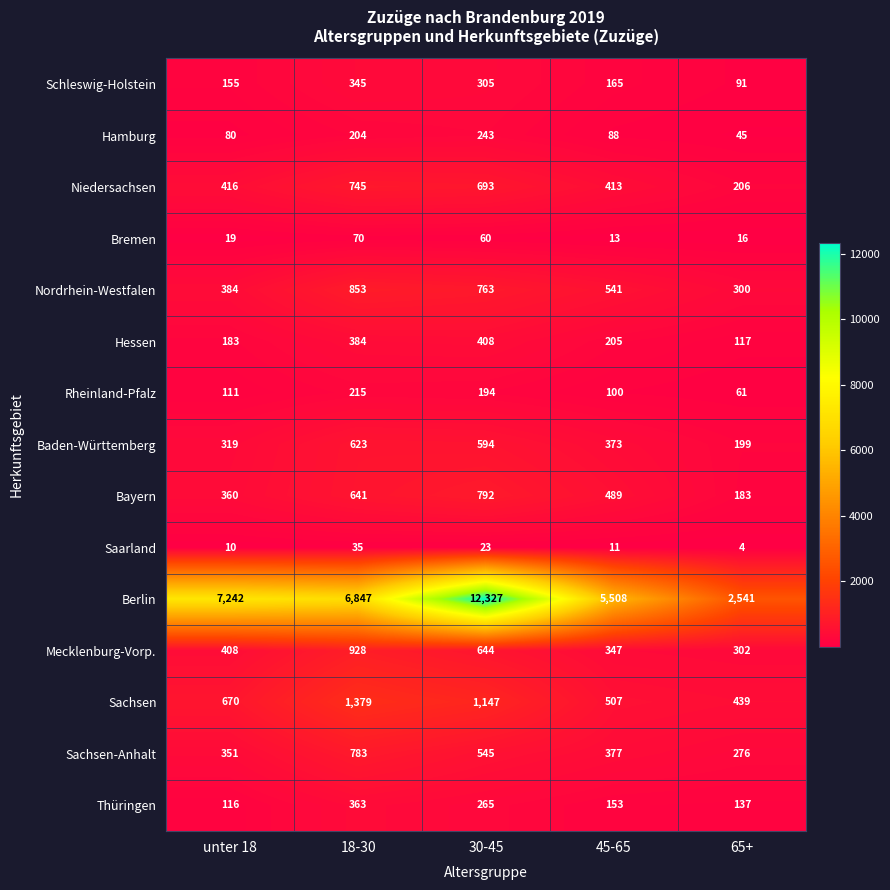

Where is Nordrhein-Westfalen nearest to the value 576?

45-65